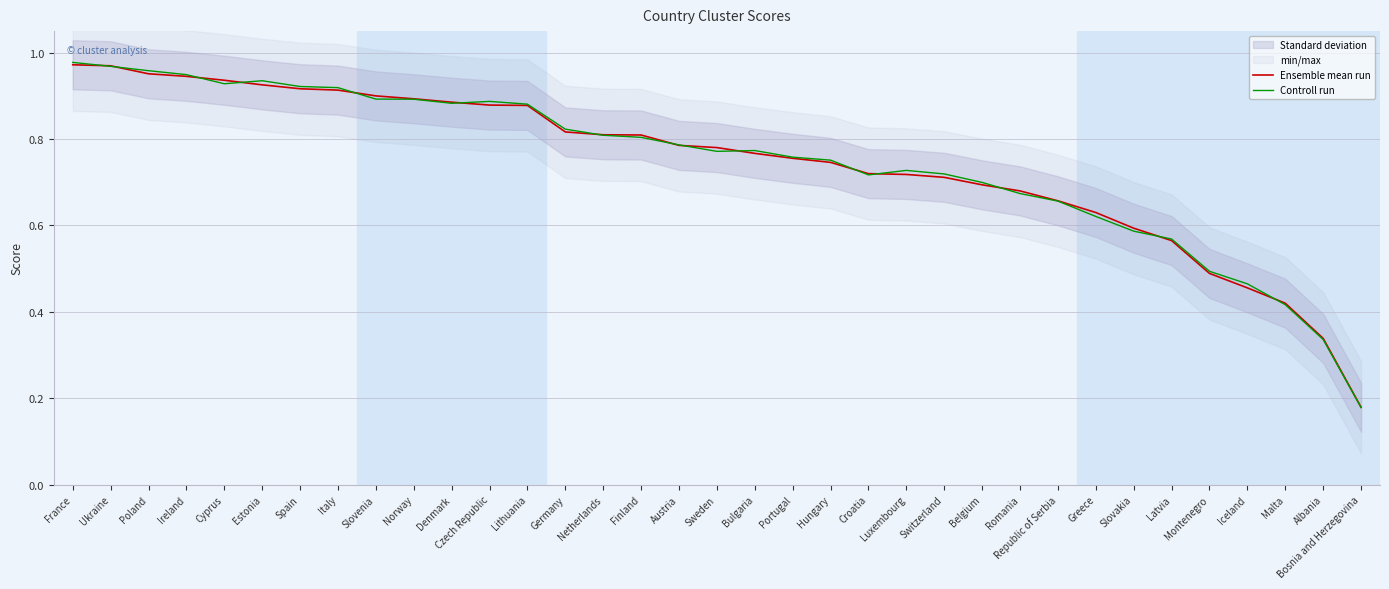

The value of Ensemble mean run at Albania is 0.1. True or false?

False